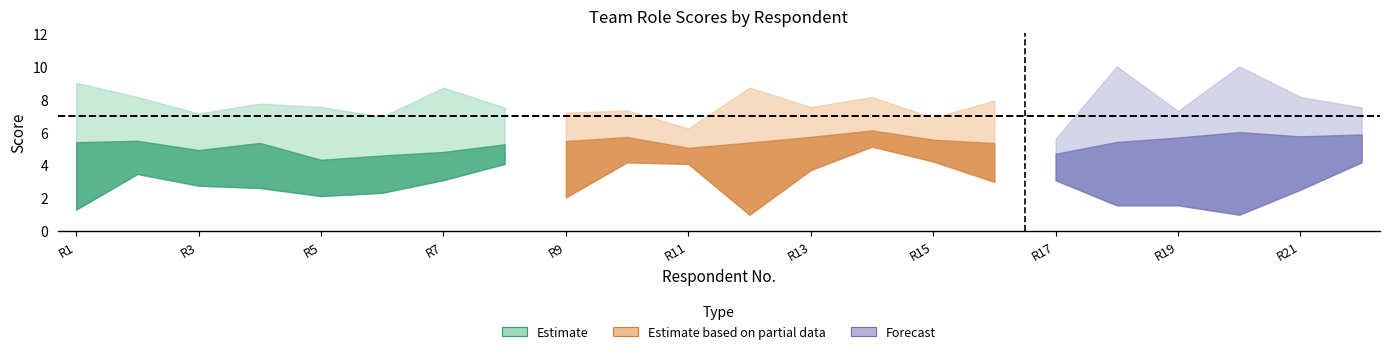

What is the value of the Implementer point at the 14th from the left?

5.2